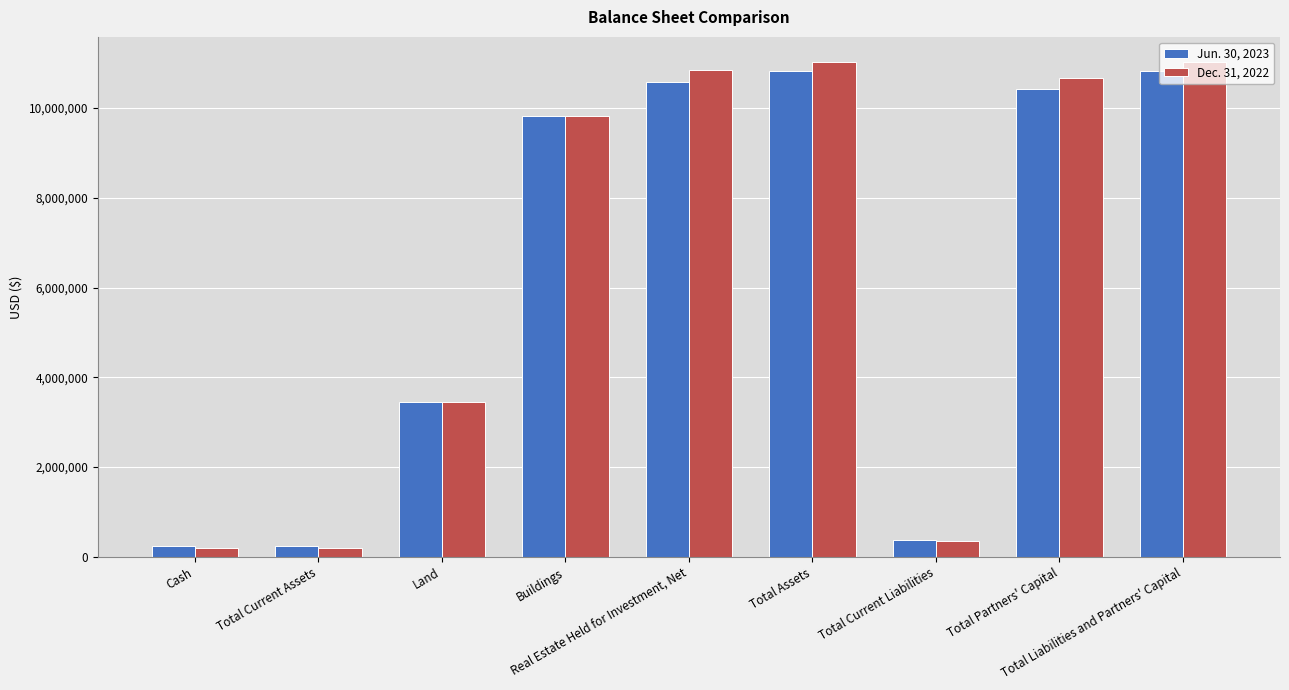

Reading right to left, transcribe all the data shown in this chart.

Jun. 30, 2023: Total Liabilities and Partners' Capital=10827704	Total Partners' Capital=10427954	Total Current Liabilities=378805	Total Assets=10827704	Real Estate Held for Investment, Net=10585093	Buildings=9825615	Land=3447796	Total Current Assets=242611	Cash=242611
Dec. 31, 2022: Total Liabilities and Partners' Capital=11036113	Total Partners' Capital=10669167	Total Current Liabilities=341947	Total Assets=11036113	Real Estate Held for Investment, Net=10841244	Buildings=9825615	Land=3447796	Total Current Assets=194869	Cash=194869